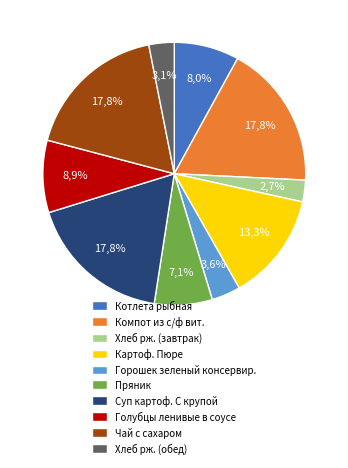

What percentage do Хлеб рж. (завтрак) and Чай с сахаром together represent?

20.4%